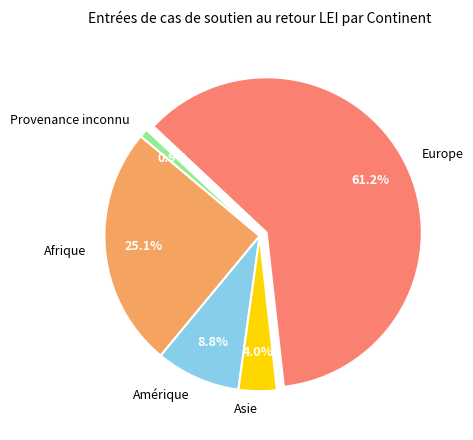

Count the number of slices in the pie.

5